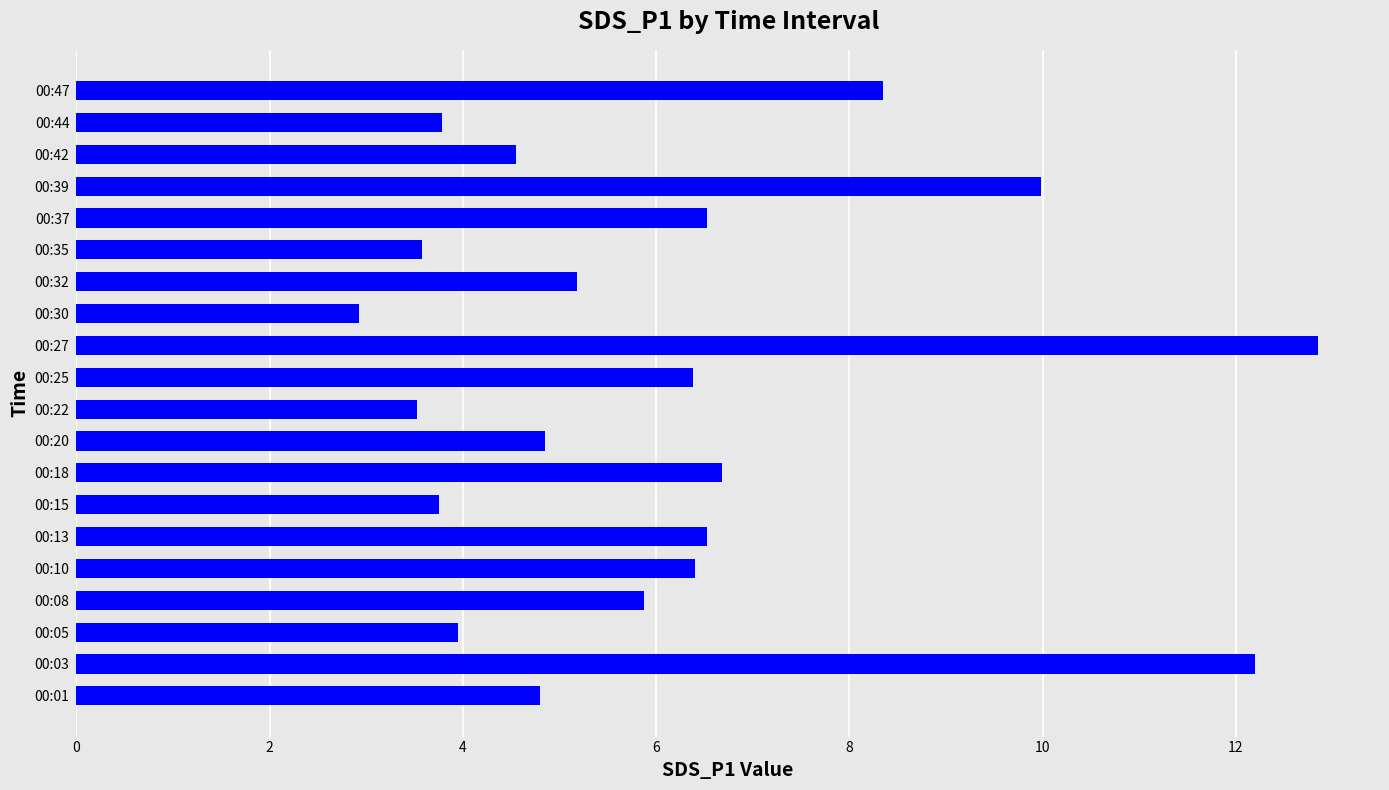

What is the approximate value at 00:08?

5.9